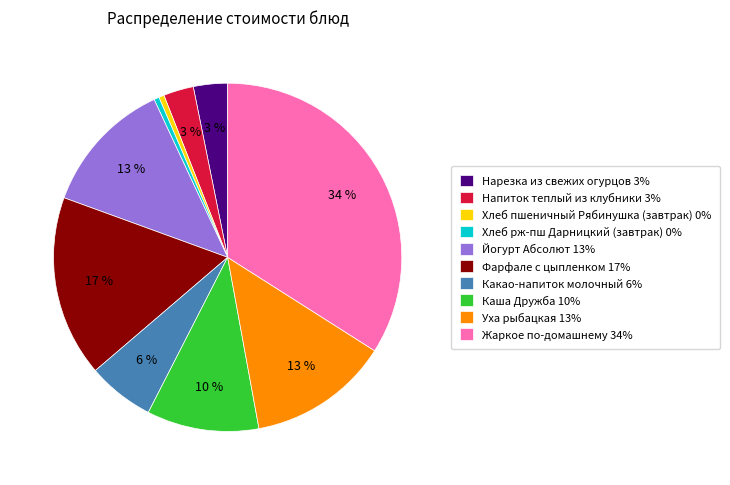

How many slices are in this pie chart?

10